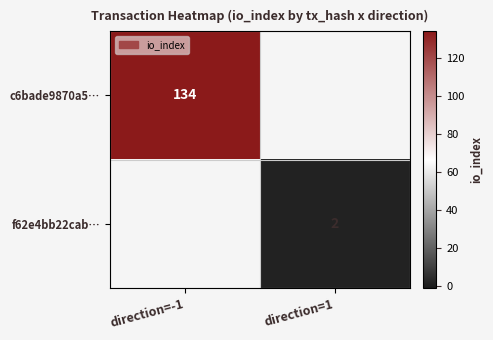

Which has a higher value, direction=1 or direction=-1?

direction=-1